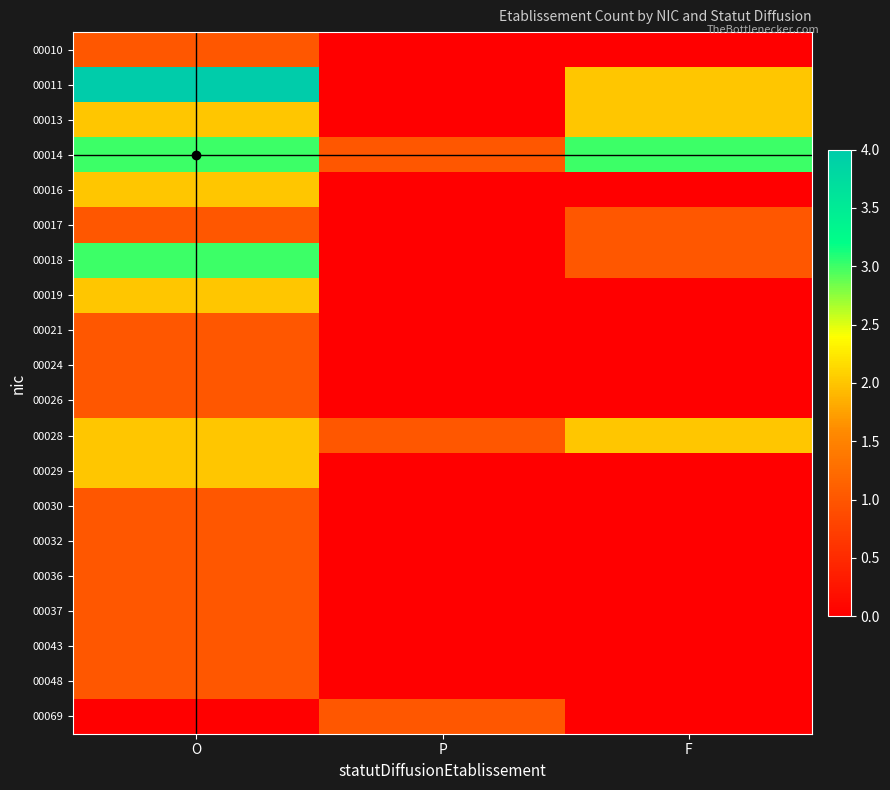

What is the spread (max minus min) of values at O?

4